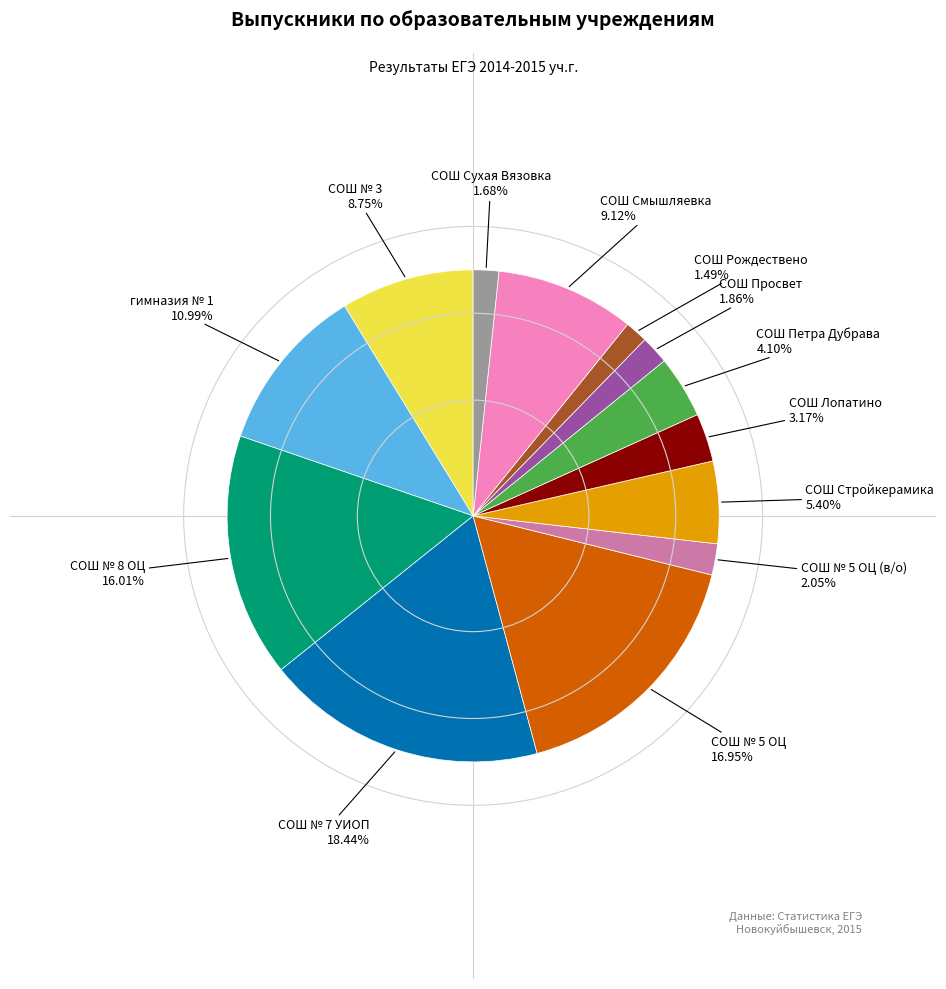

Count the number of slices in the pie.

13